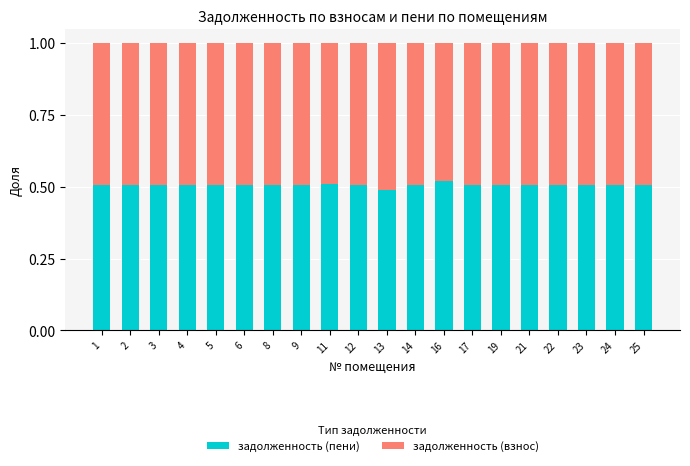

What is the sum of the задолженность (пени) values at 11 and 17?

1.0